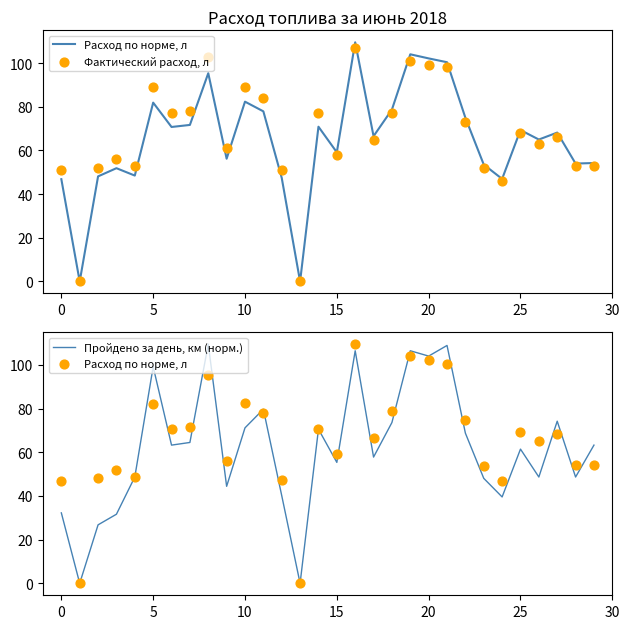

Is it true that Пройдено за день, км (норм.) equals 55.4 at 15?

True